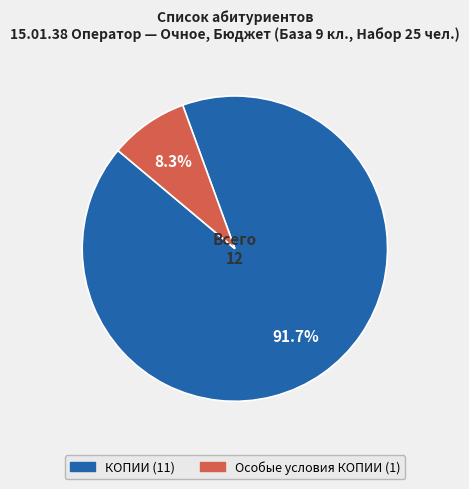

What portion of the pie excludes КОПИИ?

8.3%